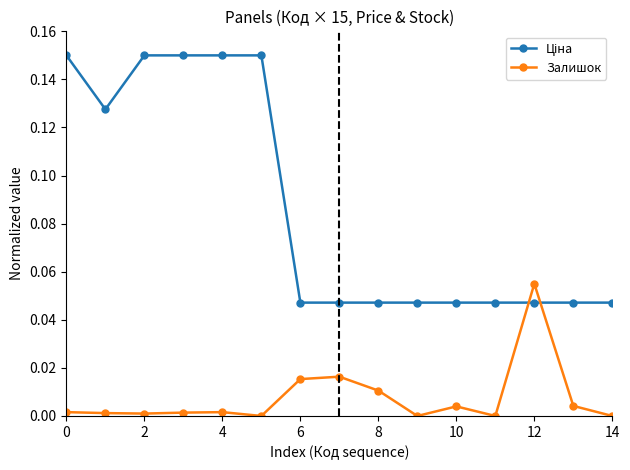

Which category has the lowest value in the Ціна series?

6